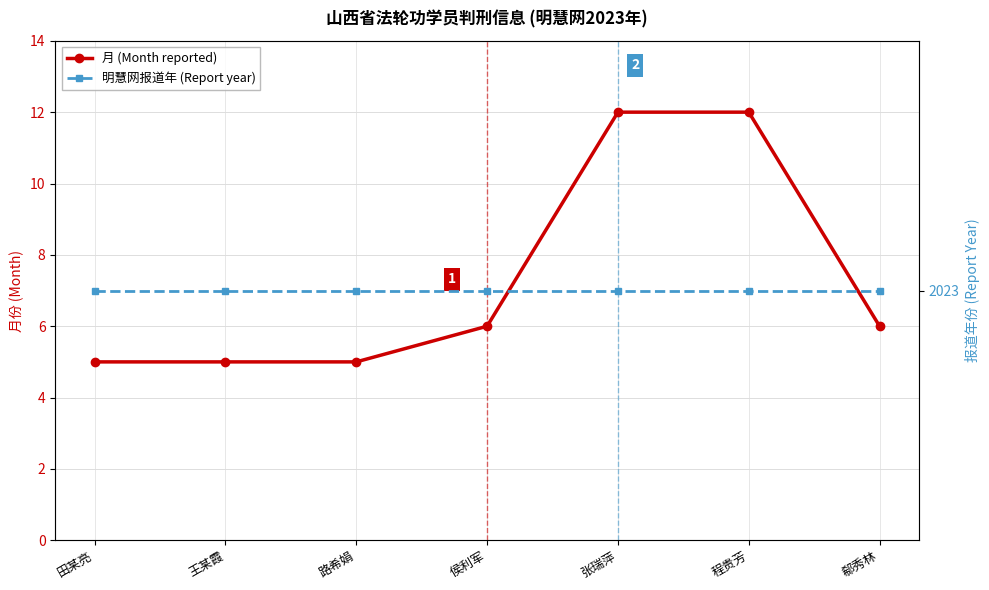

Rank the series by their average value, from highest to lowest.

明慧网报道年 (Report year), 月 (Month reported)